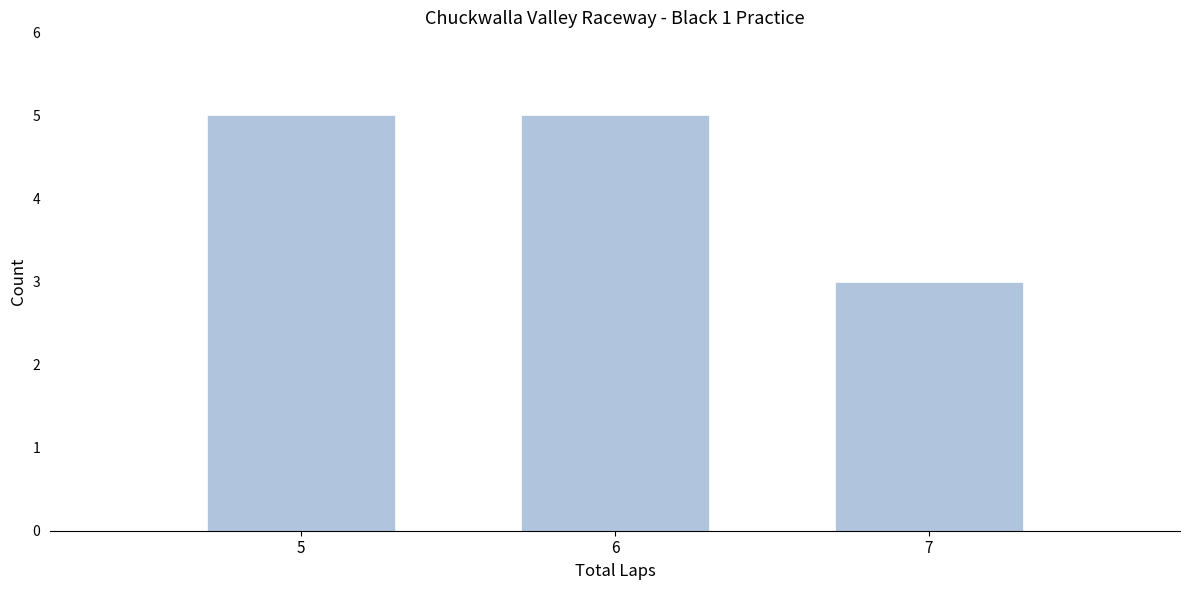

Reading left to right, transcribe this chart: for each bar, give the range it covers on the x-axis and its height. The values are not printed on the chart, so give them approximately, as read against the axis.

4.5 to 5.5: 5
5.5 to 6.5: 5
6.5 to 7.5: 3